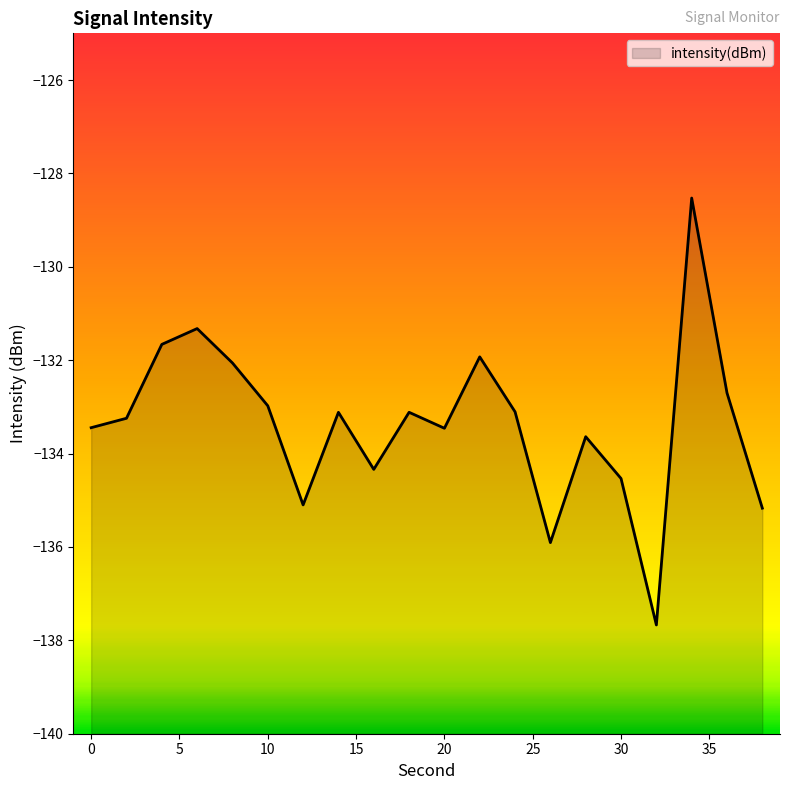

What is the sum of the values at 5 and 30?

-264.8